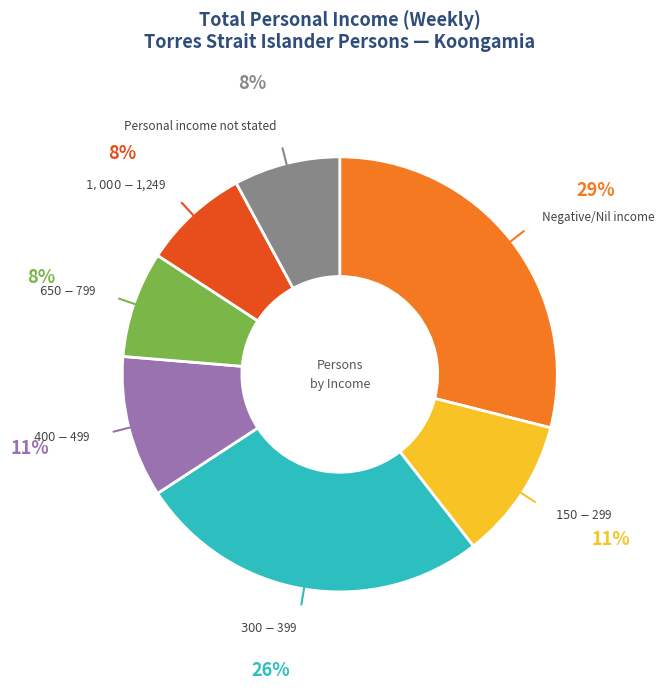

Is there a majority slice in this chart?

No